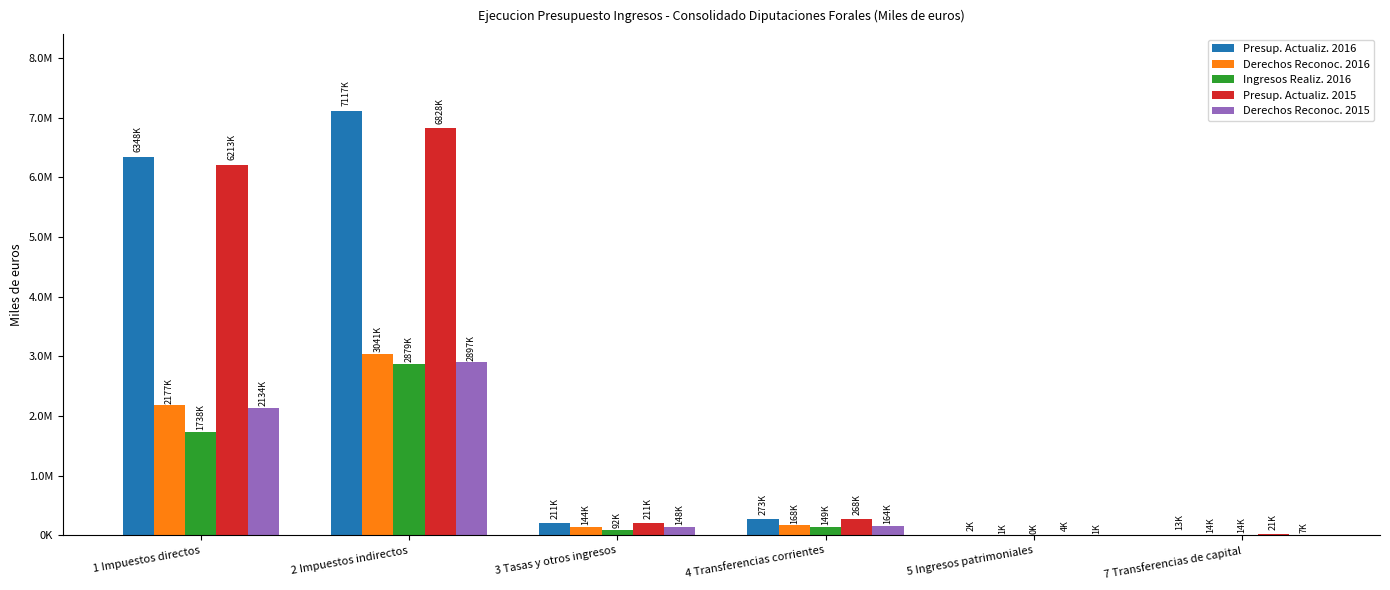

Rank the categories by Derechos Reconoc. 2016 value from highest to lowest.

2 Impuestos indirectos, 1 Impuestos directos, 4 Transferencias corrientes, 3 Tasas y otros ingresos, 7 Transferencias de capital, 5 Ingresos patrimoniales